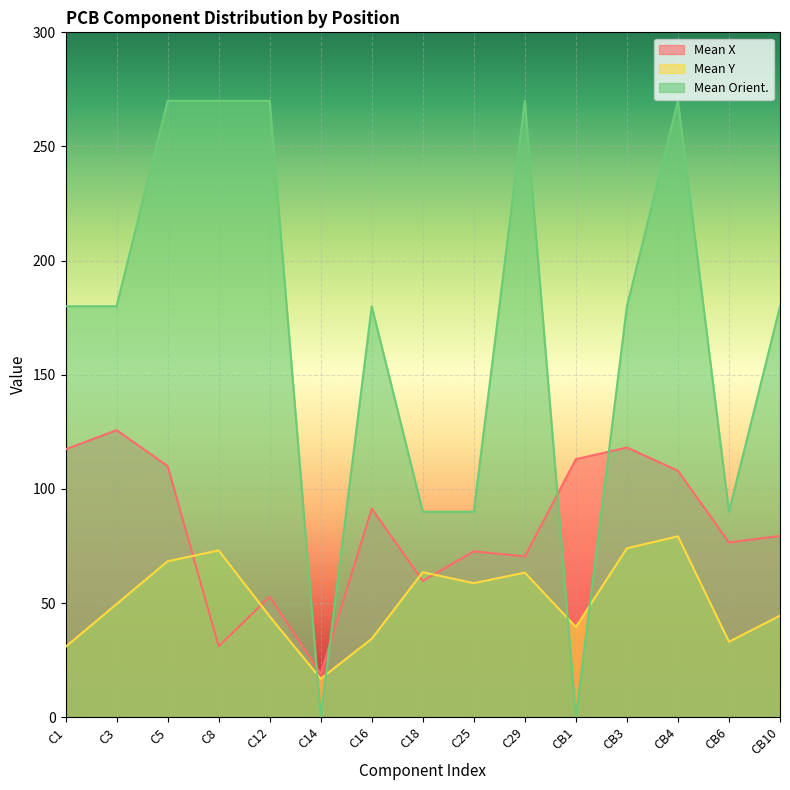

What are all the series names shown in the legend?

Mean X, Mean Y, Mean Orient.